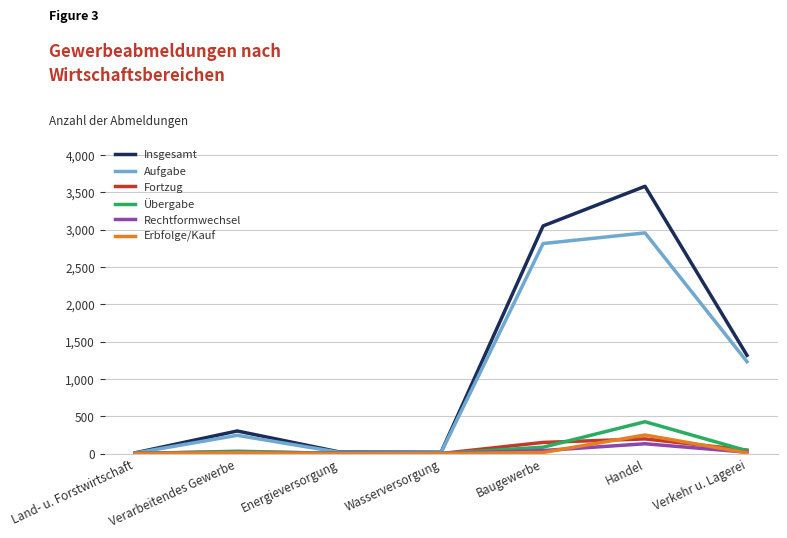

Between Energieversorgung and Verkehr u. Lagerei, which series saw the biggest shift?

Insgesamt